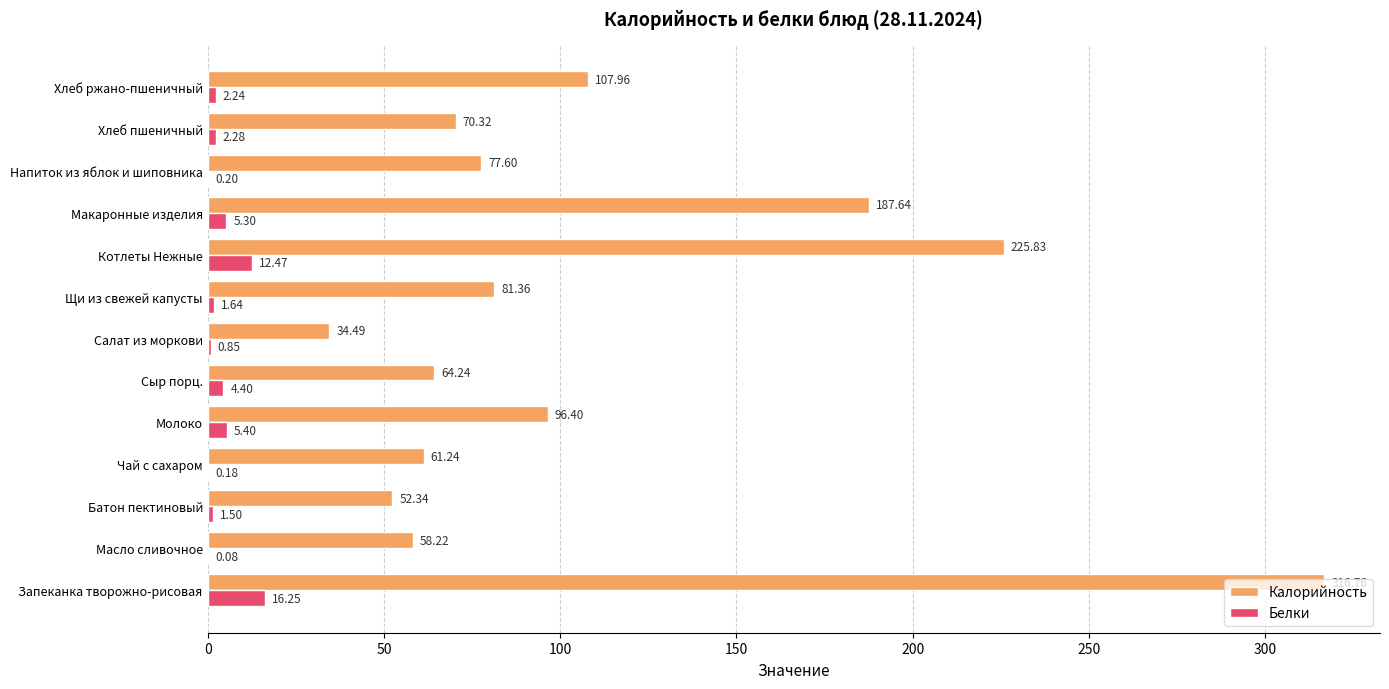

At which category is the sum across all series the highest?

Запеканка творожно-рисовая